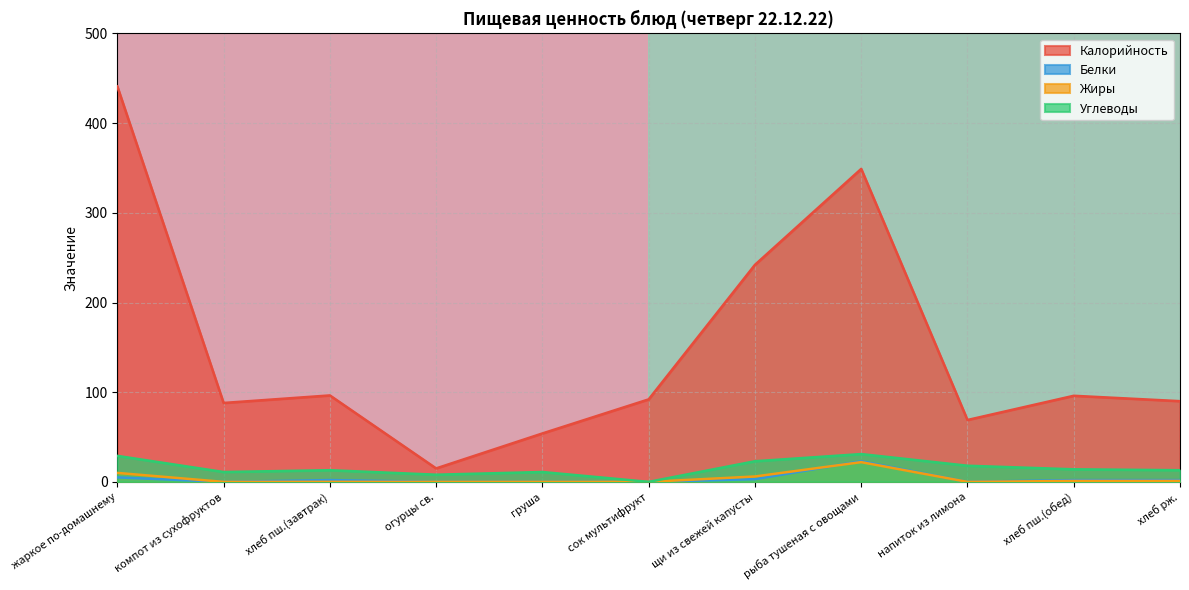

True or false: Белки has a value of 23.0 at рыба тушеная с овощами.

True